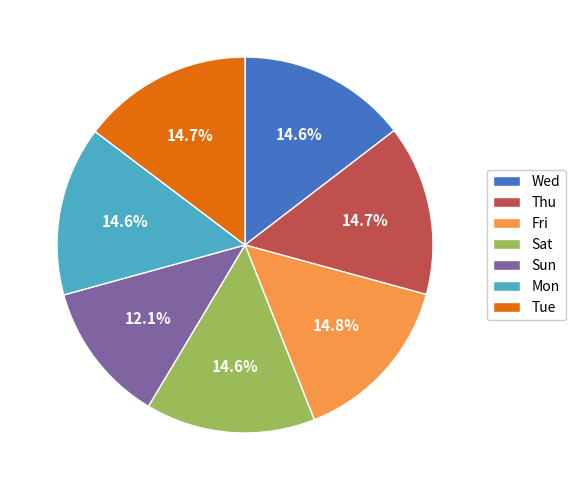

To the nearest percent, what is the combined percentage of Thu and Mon?

29%